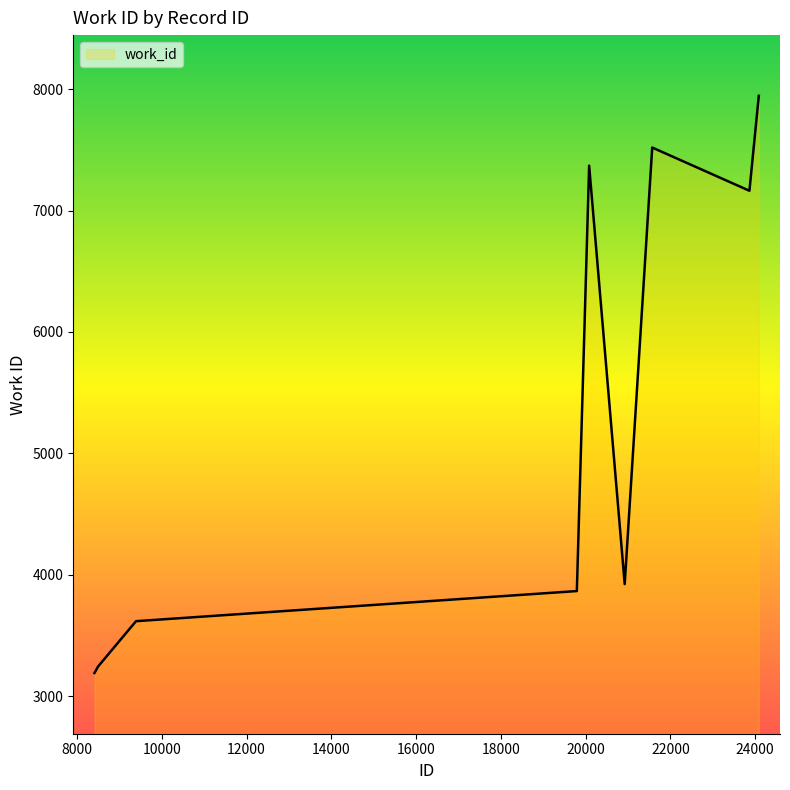

What is the average value?

5315